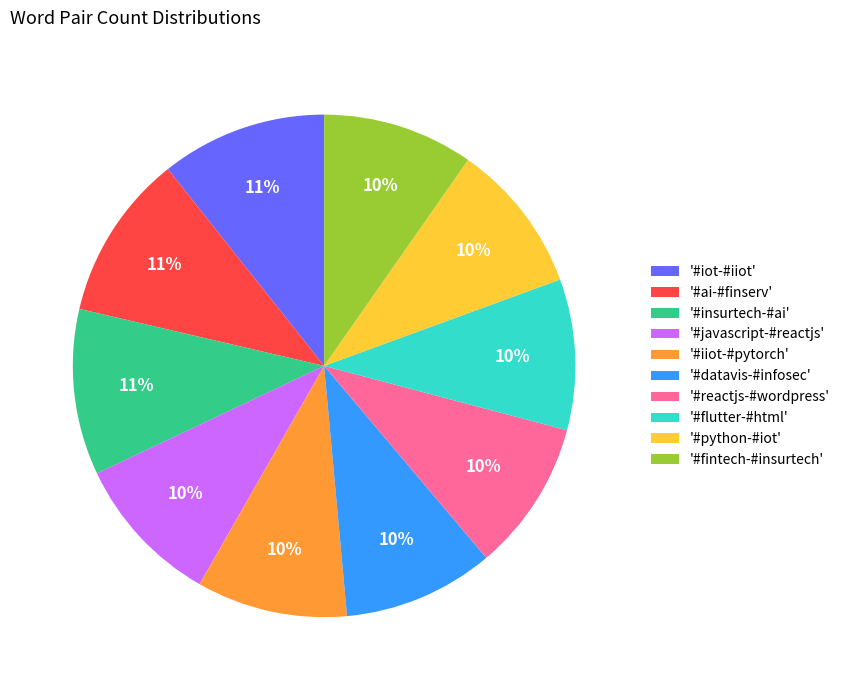

Is there any slice that represents more than half of the pie?

No